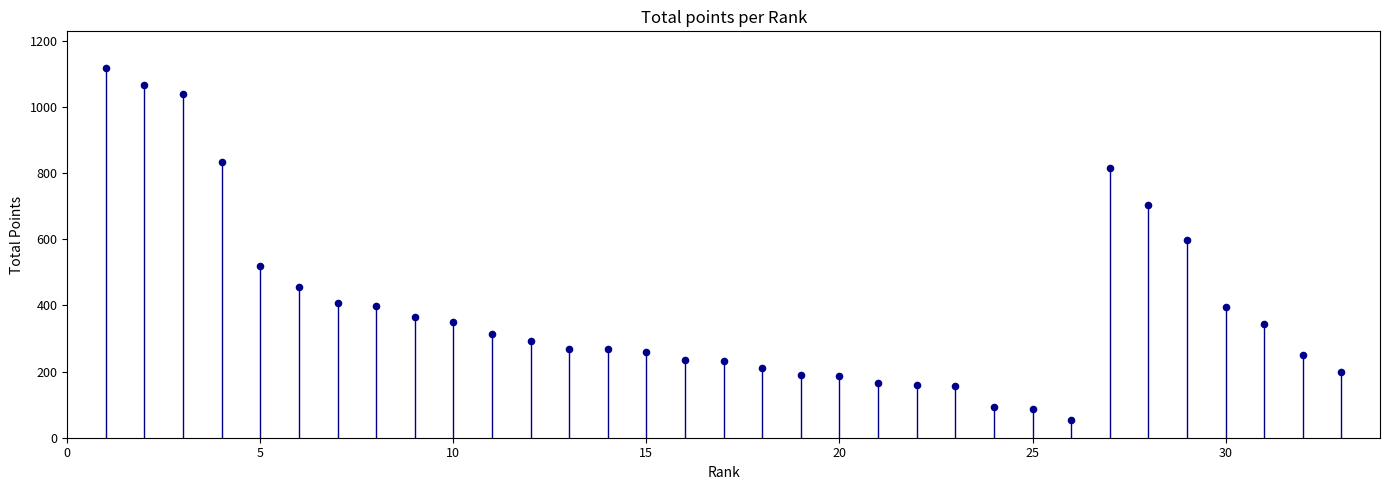

What Y value in the scatter plot is closest to 585?

598.1